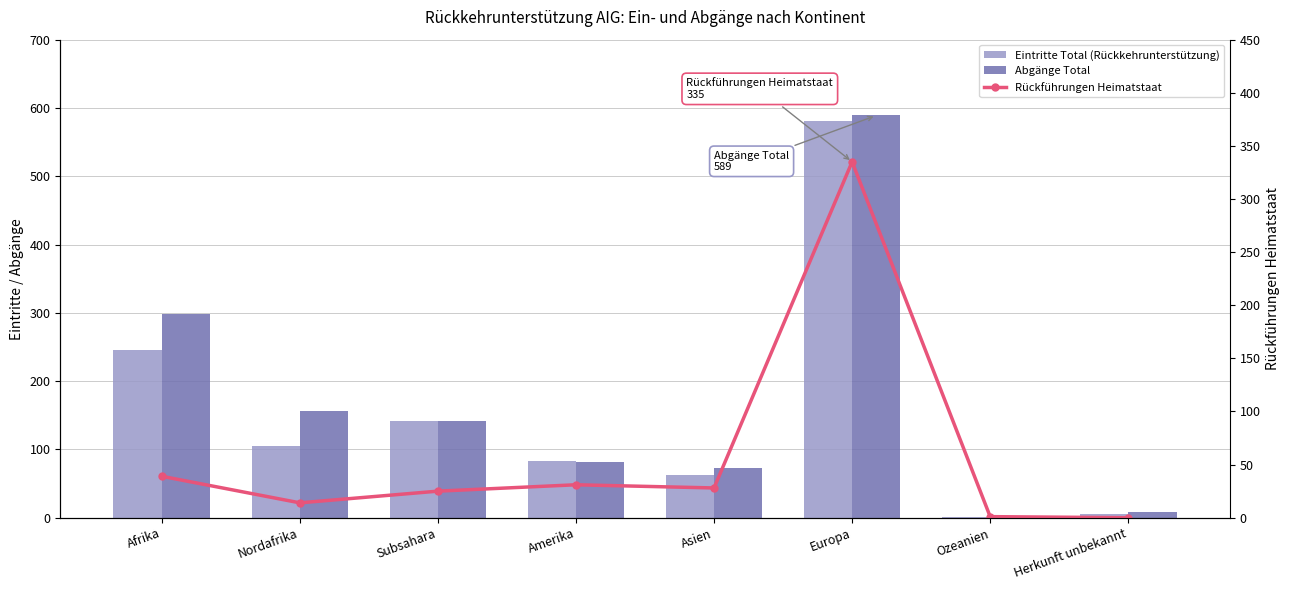

What is the difference between the maximum and minimum values in the Eintritte Total (Rückkehrunterstützung) series?

580